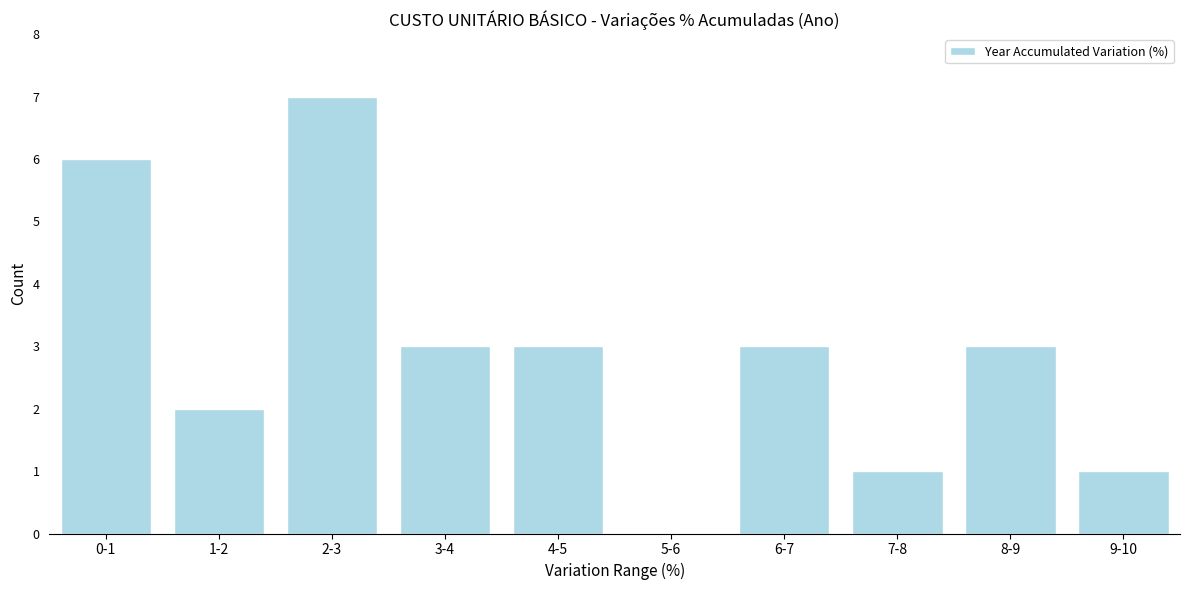

Reading right to left, list all the values displayed in this chart.

9-10=1	8-9=3	7-8=1	6-7=3	5-6=0	4-5=3	3-4=3	2-3=7	1-2=2	0-1=6